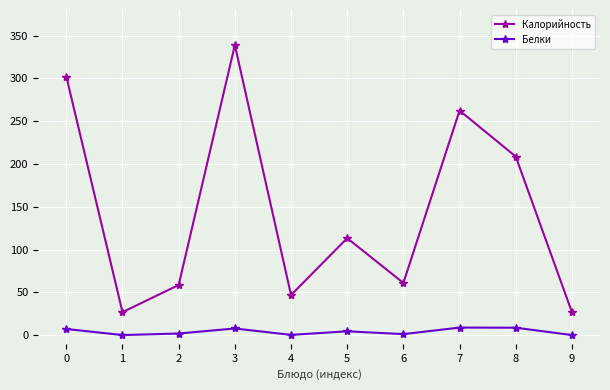

What is the minimum value for Белки?

0.2